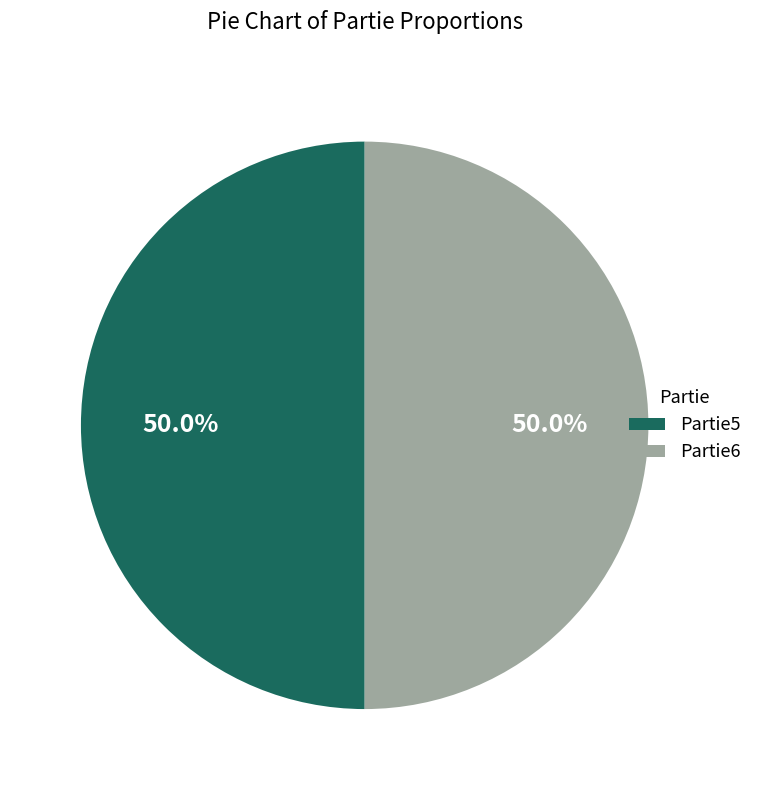

To the nearest percent, what percentage of the pie is Partie6?

50%